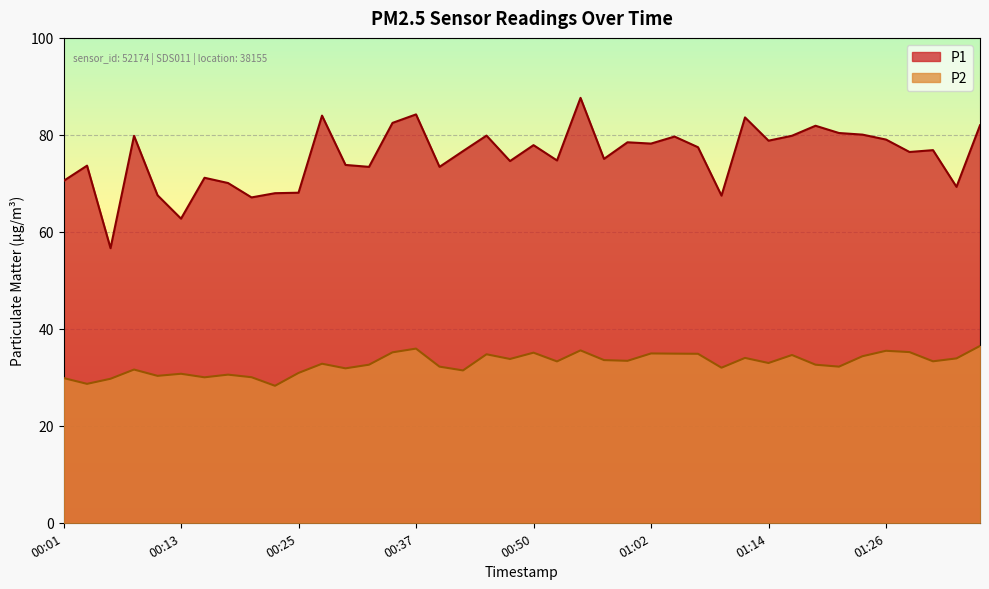

How many data points in P2 are above 33?

20